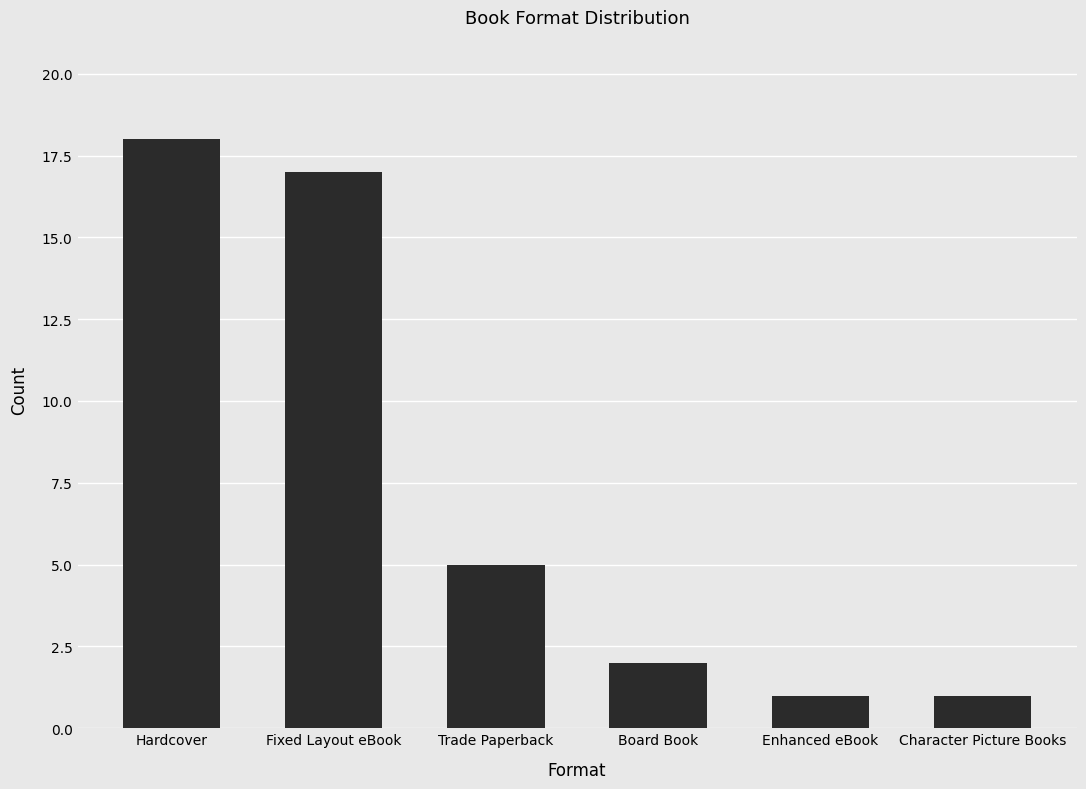

What is the sum of the values at Board Book and Fixed Layout eBook?

19